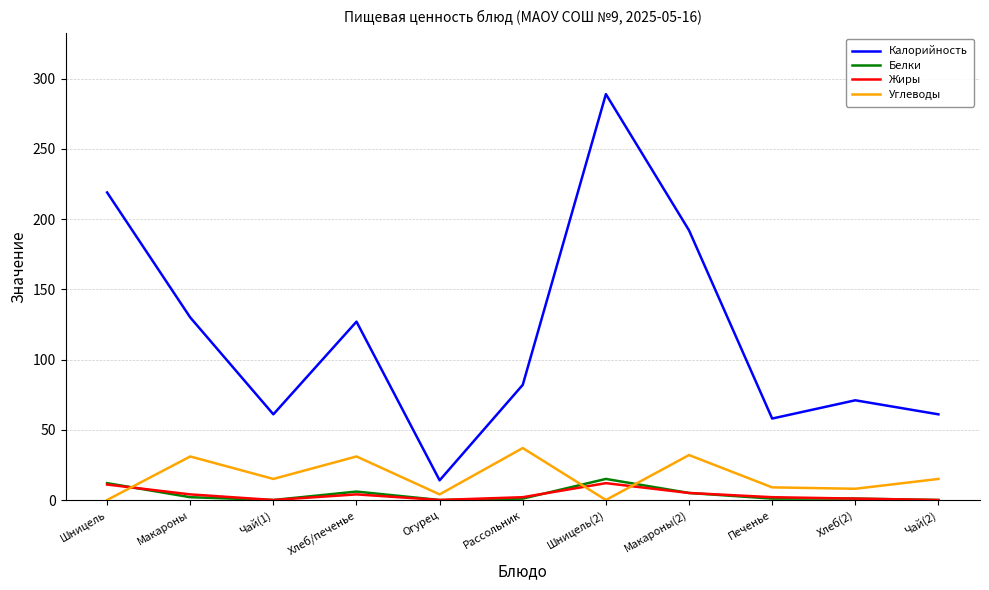

At how many categories does at least one series exceed 244?

1